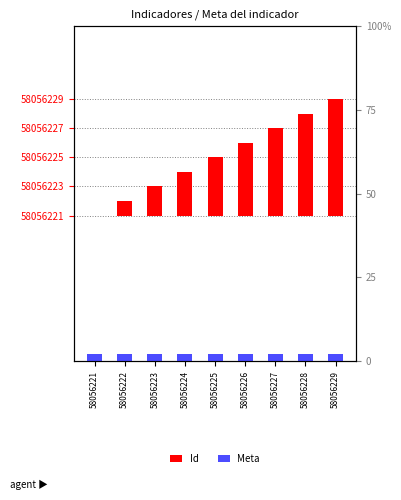

What is the spread (max minus min) of values at 58056227?

4